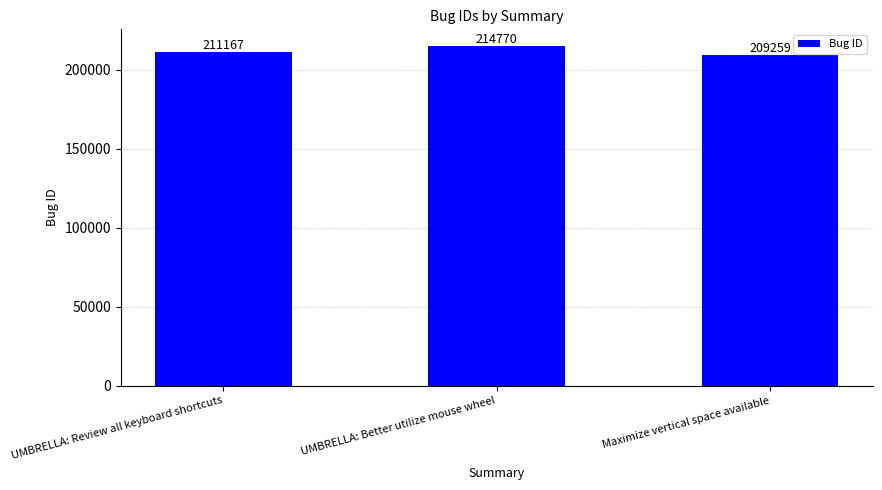

What is the minimum value shown in the chart?

209259